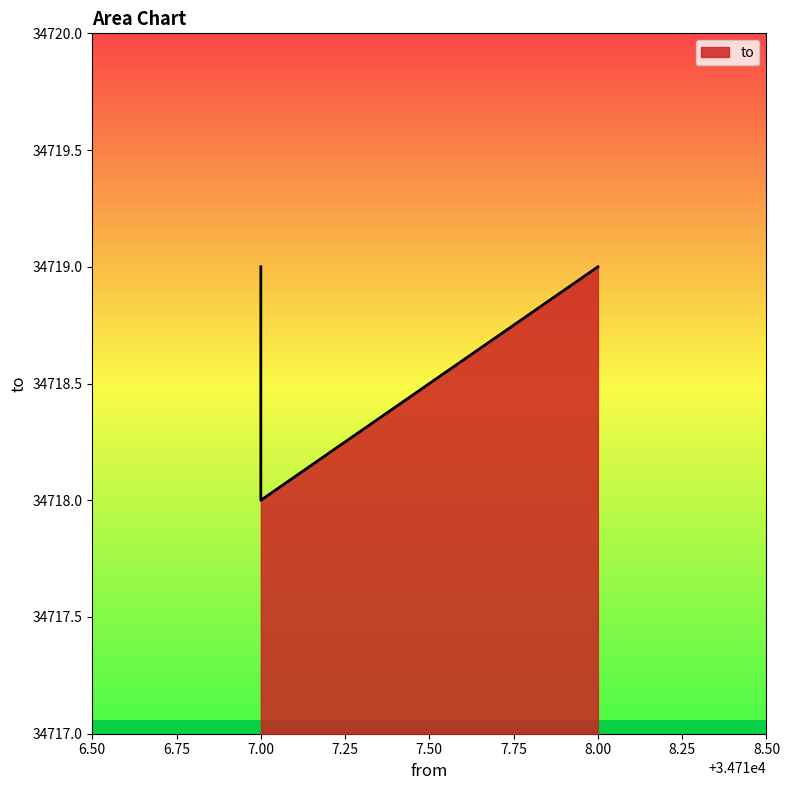

Approximately how many times larger is the value at 34718 compared to 34717?

1.0